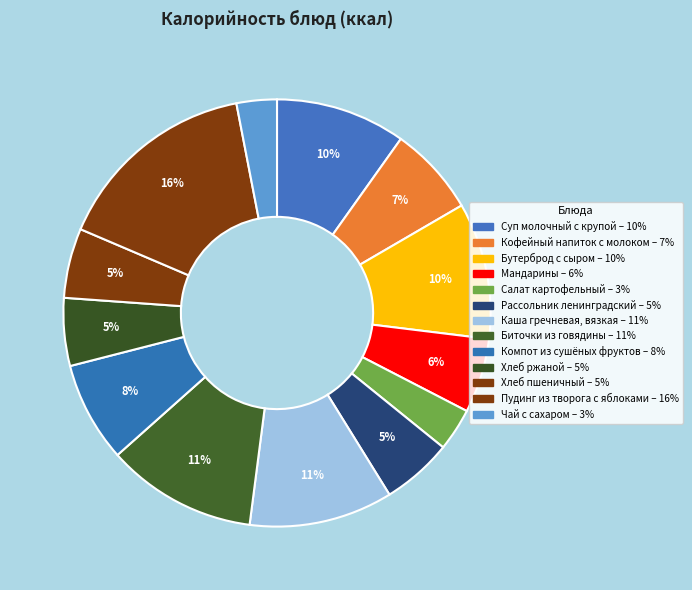

Count the number of slices in the pie.

13